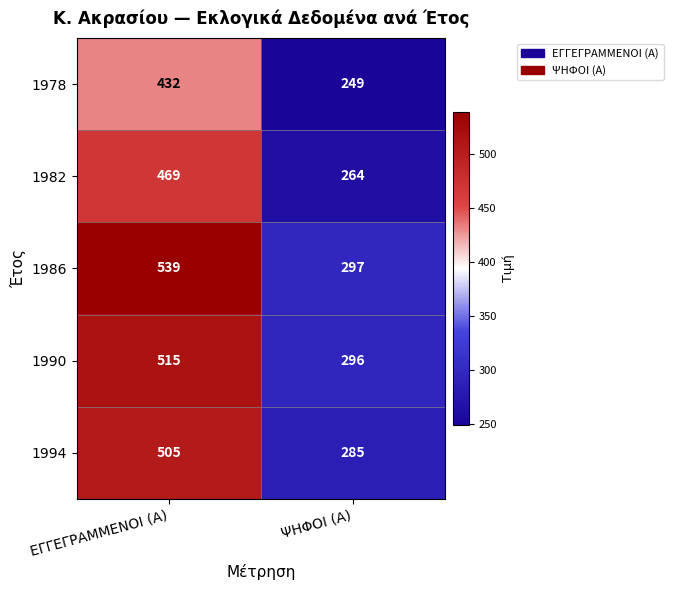

Which series changed the most between ΕΓΓΕΓΡΑΜΜΕΝΟΙ (Α) and ΨΗΦΟΙ (Α)?

1986